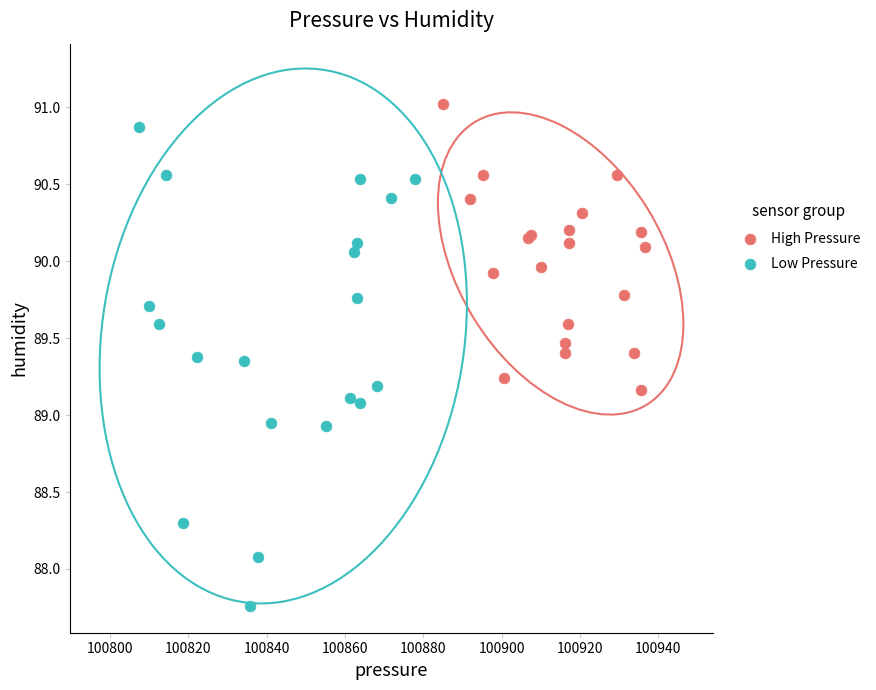

Which series contains the lowest Y value?

Low Pressure